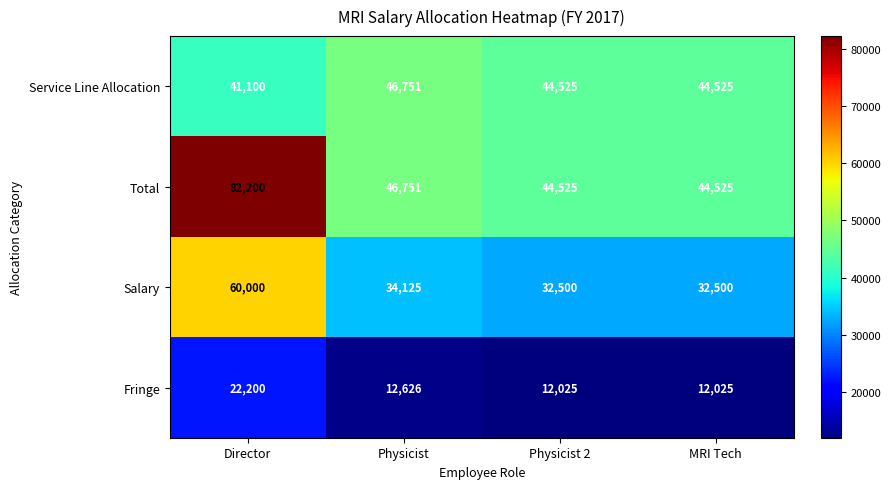

Between Director and MRI Tech, which series saw the biggest shift?

Total